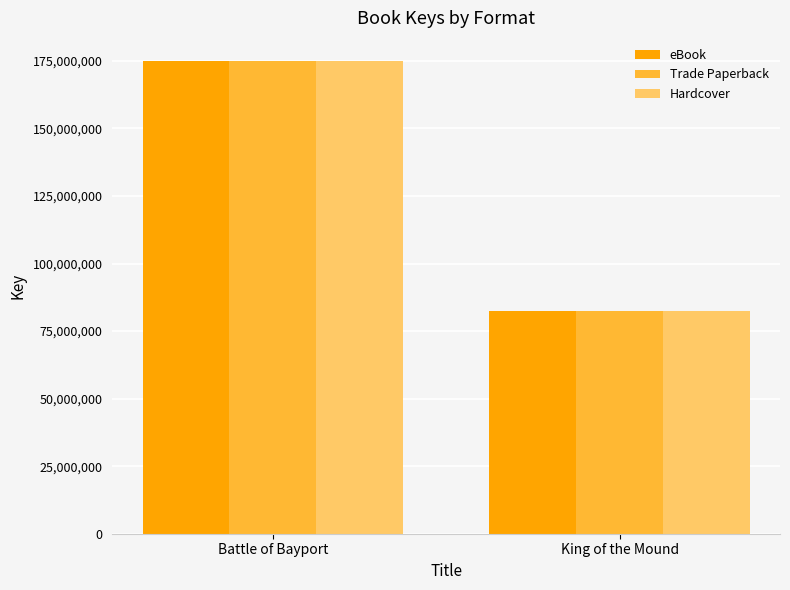

Does the chart contain any negative values?

No